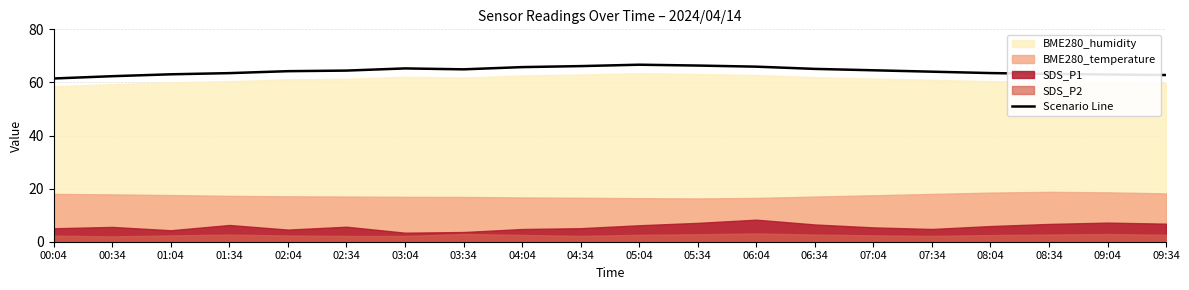

What is the difference between the maximum and minimum values?

5.2